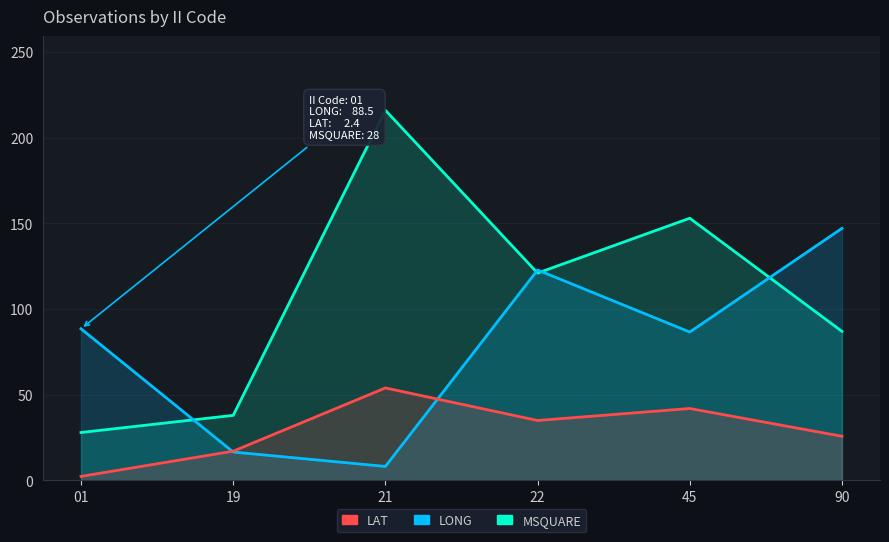

True or false: LONG and MSQUARE cross at least once.

True